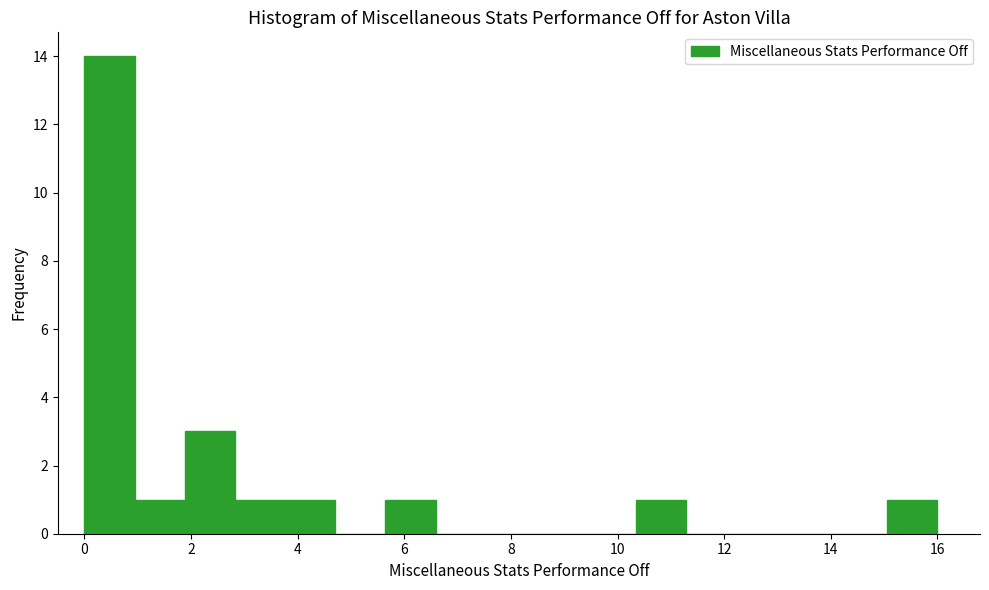

Reading left to right, list every bar in this chart as the range it spans on the x-axis followed by its height. Neither the bar edges nor the heights are printed on the chart, so give them approximately, as read against the axes.

0.0 to 1.0: 14
1.0 to 1.8: 1
1.8 to 2.8: 3
2.8 to 3.8: 1
3.8 to 4.8: 1
4.8 to 5.6: 0
5.6 to 6.6: 1
6.6 to 7.6: 0
7.6 to 8.4: 0
8.4 to 9.4: 0
9.4 to 10.4: 0
10.4 to 11.2: 1
11.2 to 12.2: 0
12.2 to 13.2: 0
13.2 to 14.2: 0
14.2 to 15.0: 0
15.0 to 16.0: 1